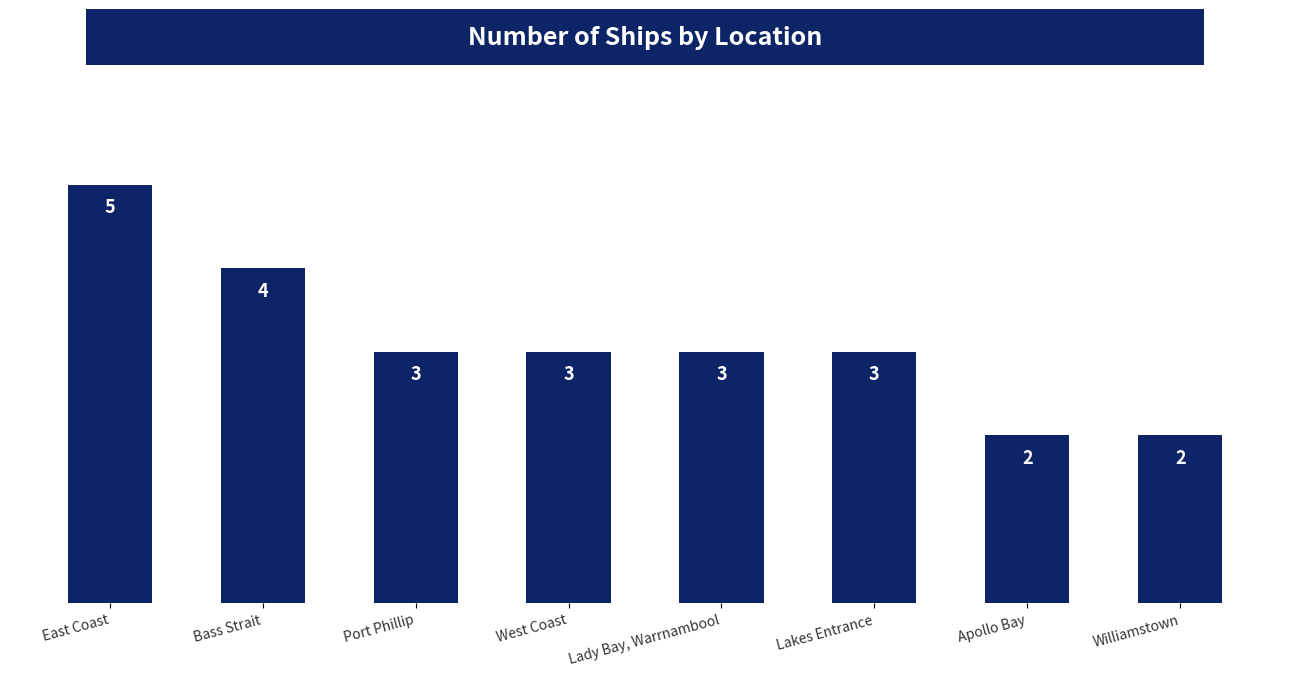

Reading left to right, list all the values displayed in this chart.

East Coast=5	Bass Strait=4	Port Phillip=3	West Coast=3	Lady Bay, Warrnambool=3	Lakes Entrance=3	Apollo Bay=2	Williamstown=2